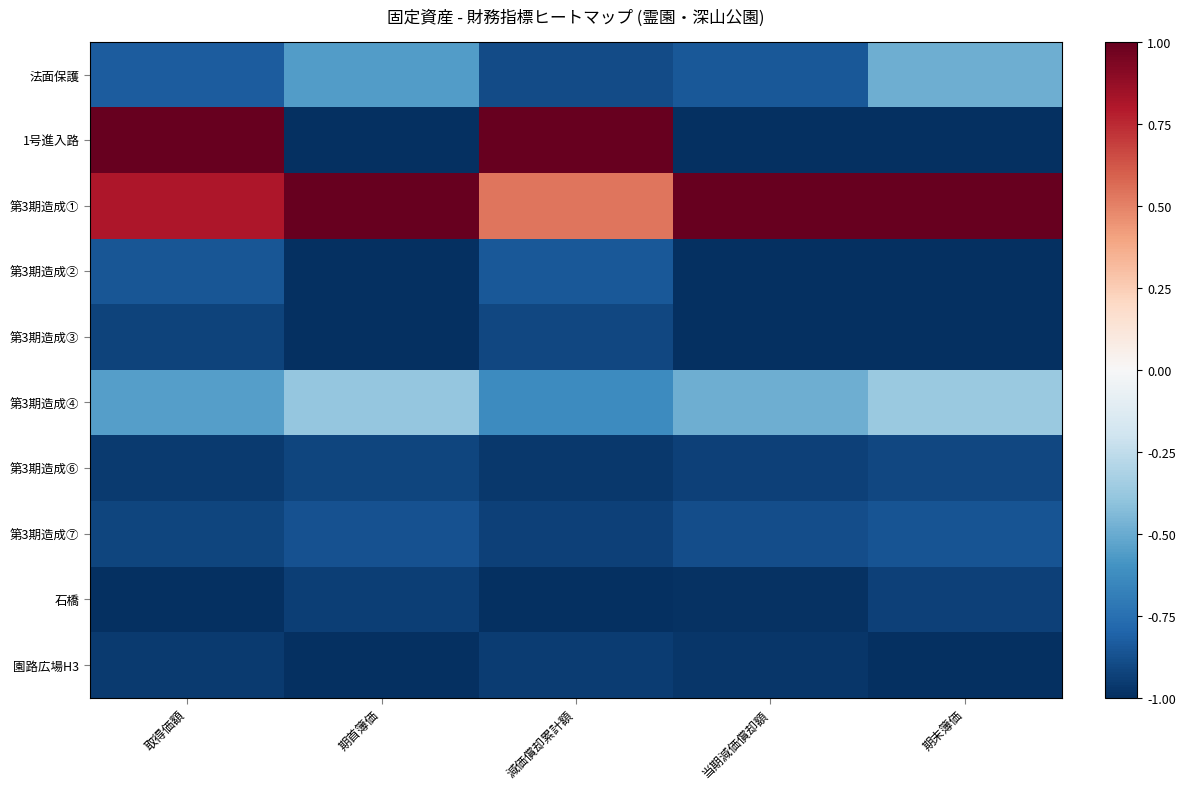

What is the smallest value displayed?

-1.0